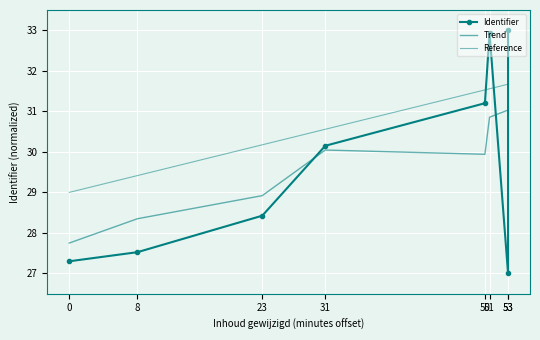

Which series has the largest total across all categories?

Reference